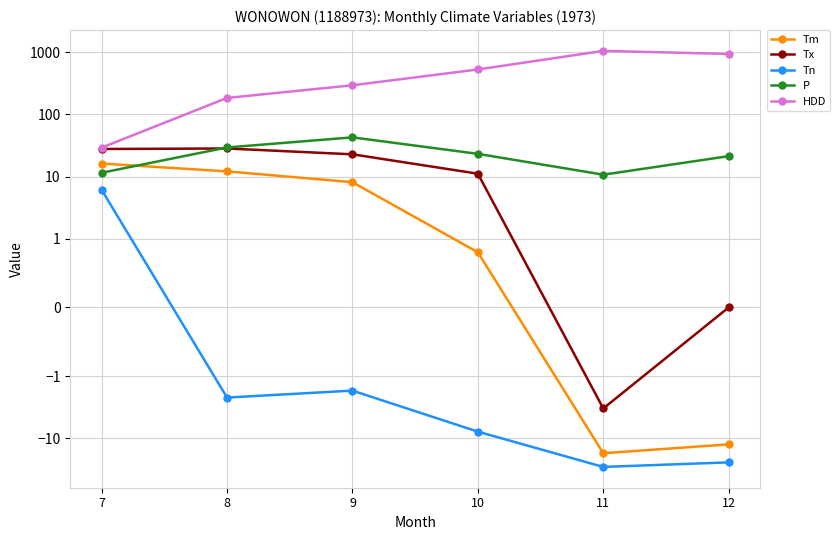

How many values in the Tm series exceed 8?

3